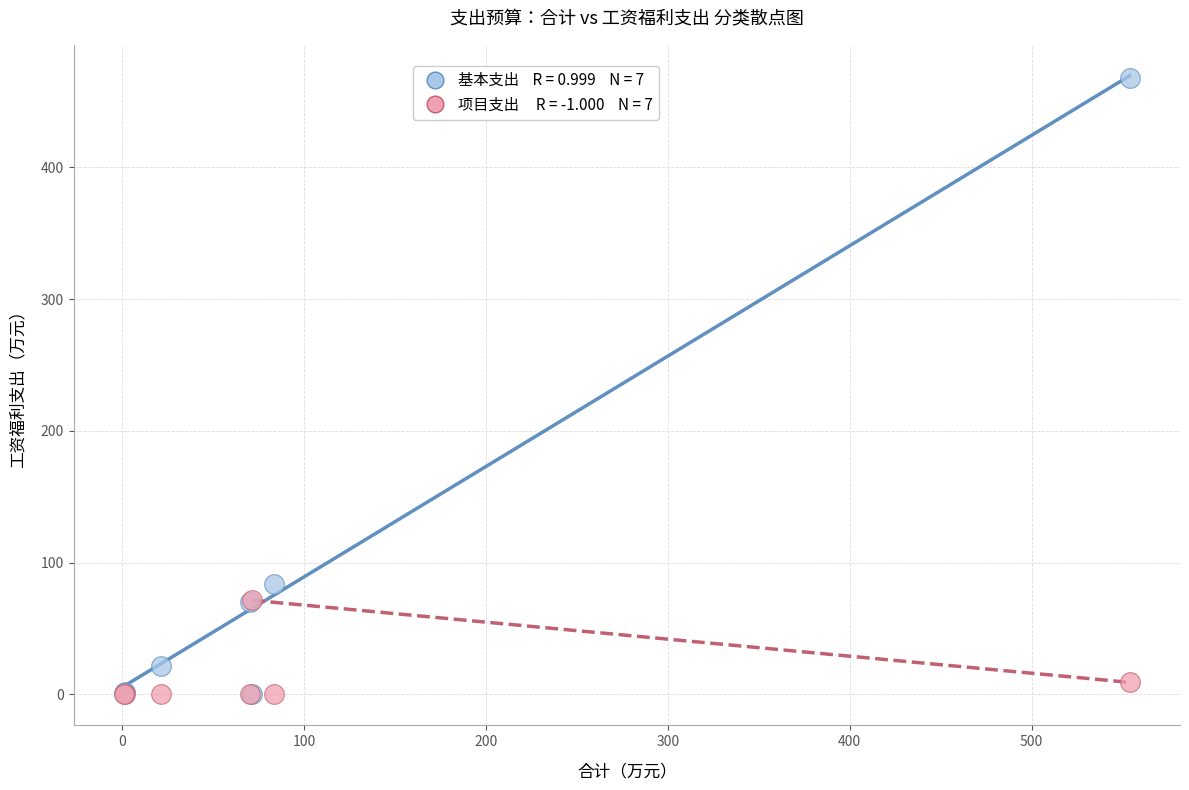

Across all series, what Y value is closest to 233?

83.7